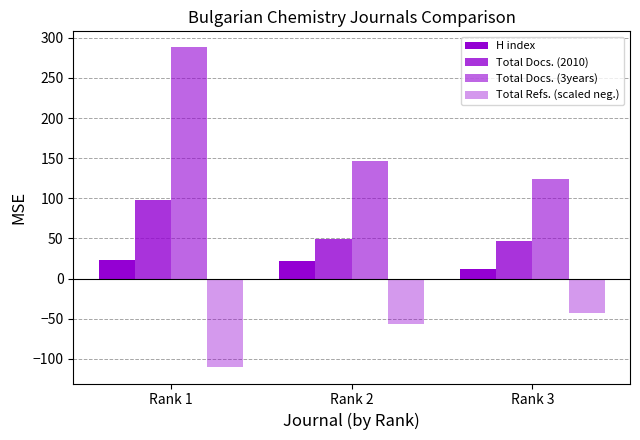

The value of Total Docs. (2010) at Rank 3 is 25.4. True or false?

False